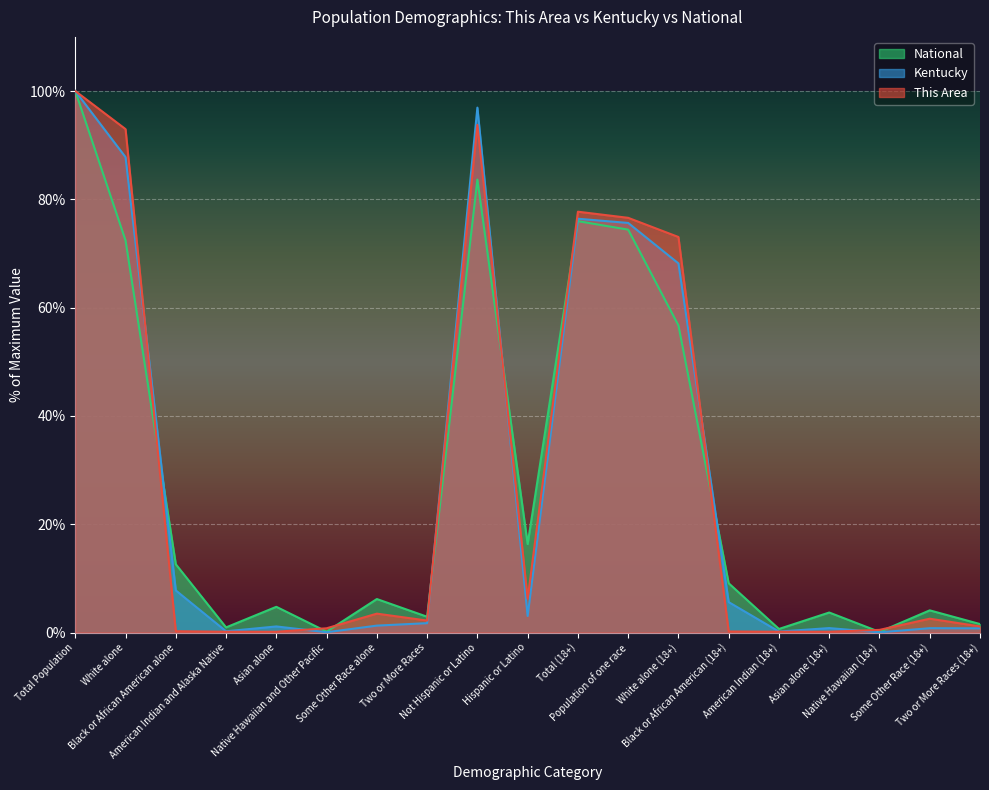

The value of National at Native Hawaiian and Other Pacific is 0.1. True or false?

False